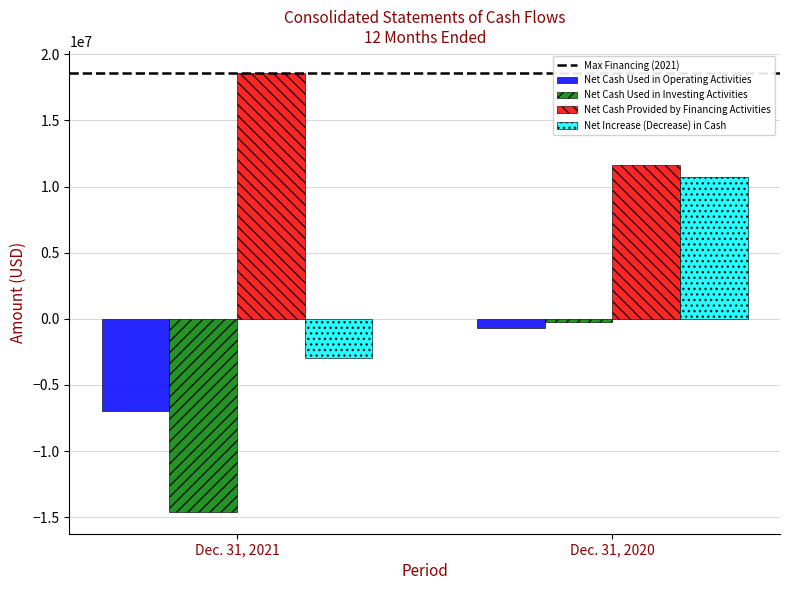

The value of Net Increase (Decrease) in Cash at Dec. 31, 2021 is -2989774. True or false?

True